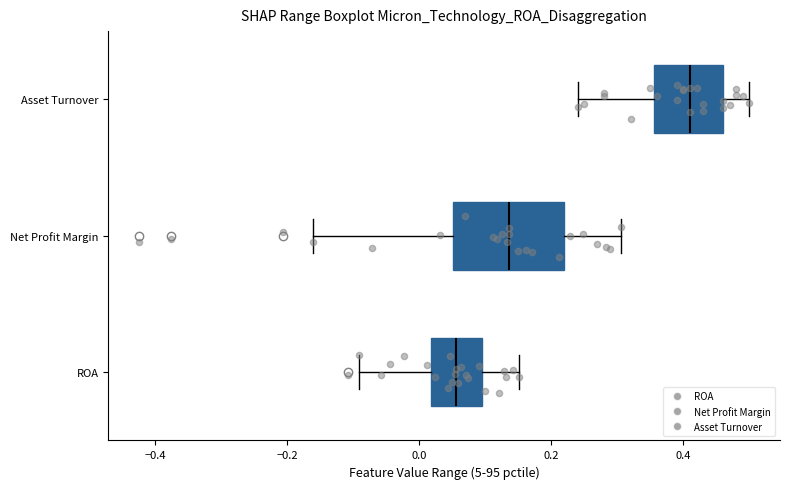

Reading bottom to top, transcribe this box plot: for each box, give where its median line is, the range the box spans, and where its two whiskers end, as read against the x-axis. The values are not printed on the chart, so give them approximately, as read against the axis.

ROA: median 0.06, box 0.02 to 0.10, whiskers -0.10 to 0.16
Net Profit Margin: median 0.14, box 0.06 to 0.22, whiskers -0.16 to 0.30
Asset Turnover: median 0.42, box 0.36 to 0.46, whiskers 0.24 to 0.50